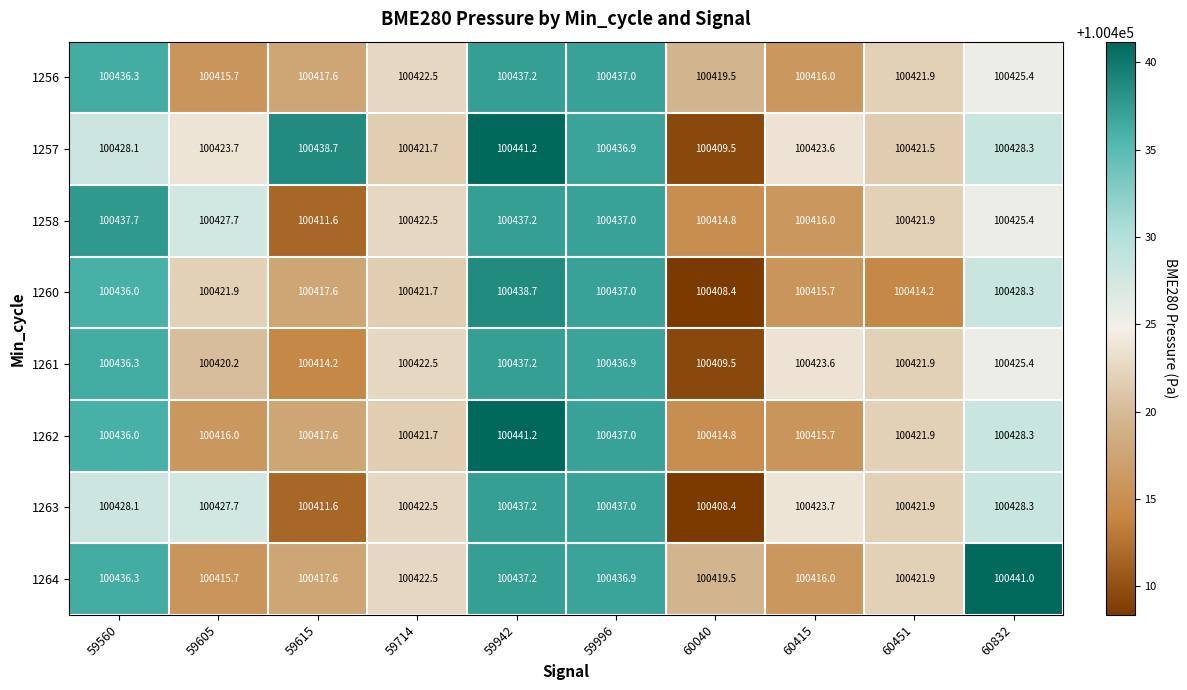

Which series has the largest total across all categories?

1257